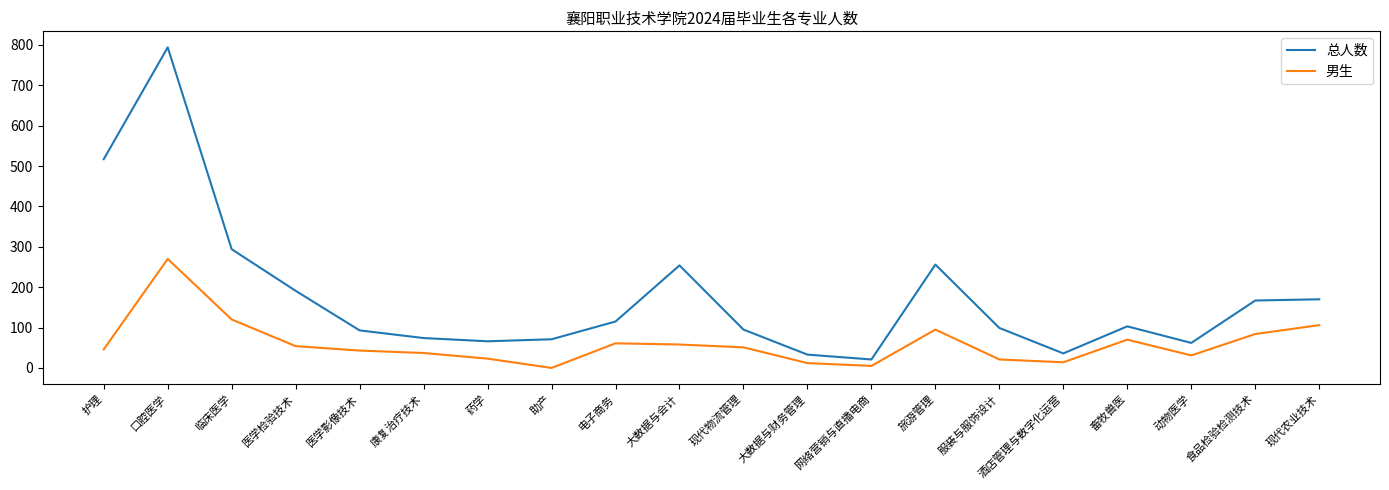

What value does the 男生 series have at 医学影像技术?

43